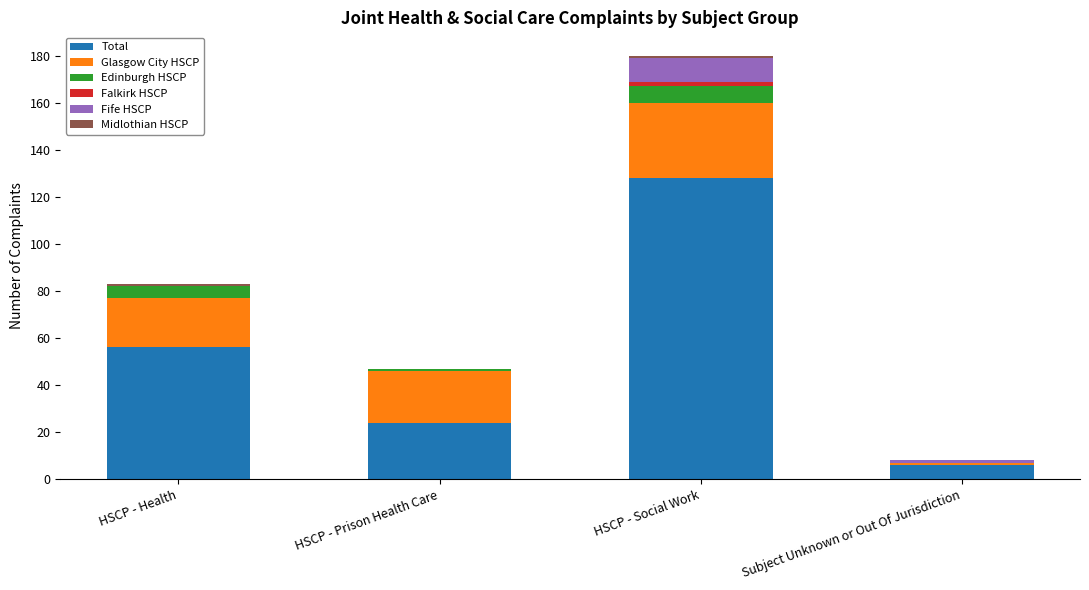

At which category is the sum across all series the highest?

HSCP - Social Work